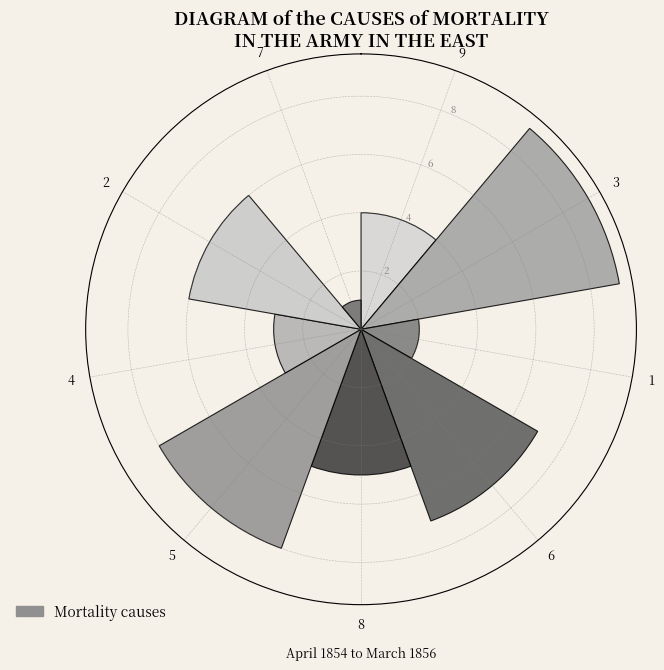

At which category does the chart reach its minimum across all series?

7